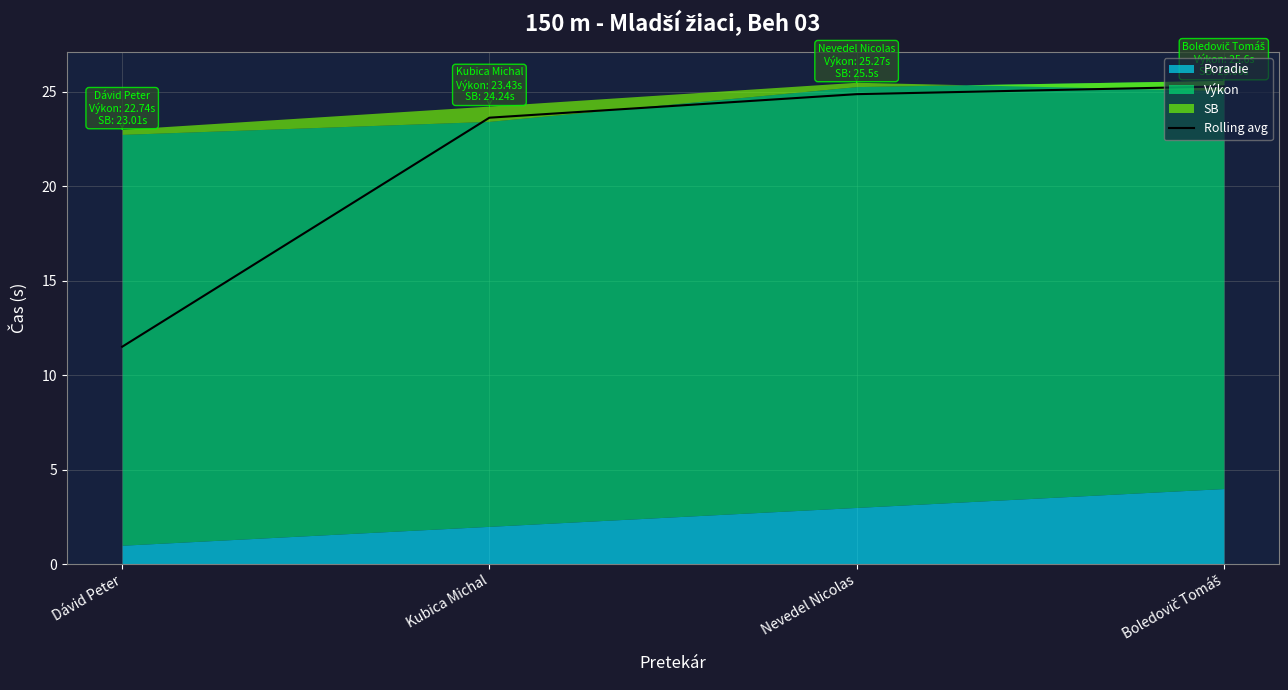

Which has a higher value, Nevedel Nicolas or Kubica Michal?

Nevedel Nicolas